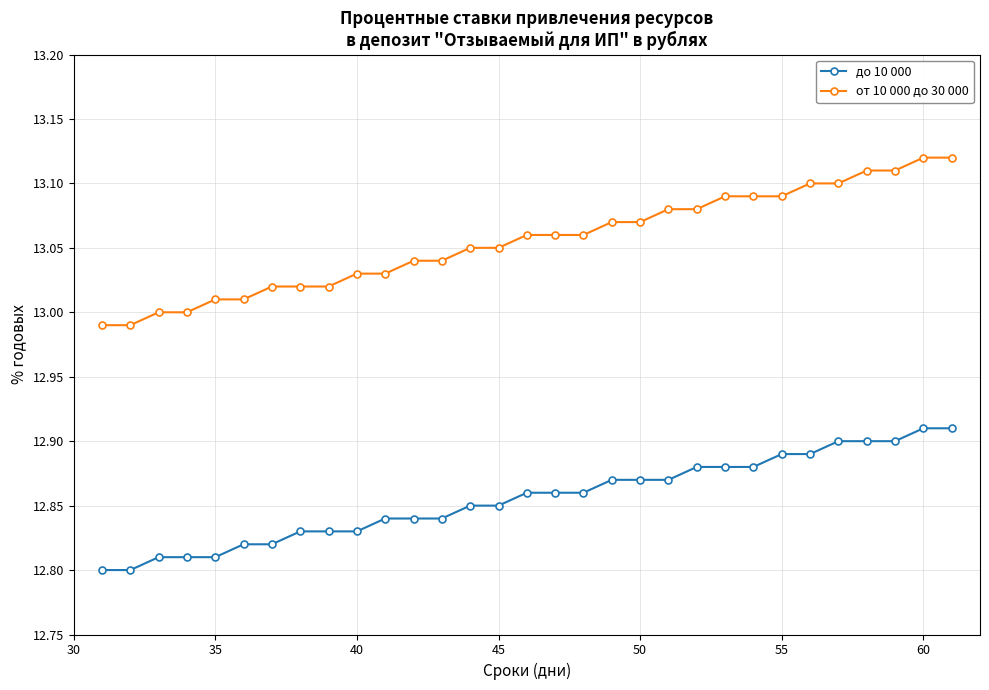

Which series has the widest spread of values?

от 10 000 до 30 000